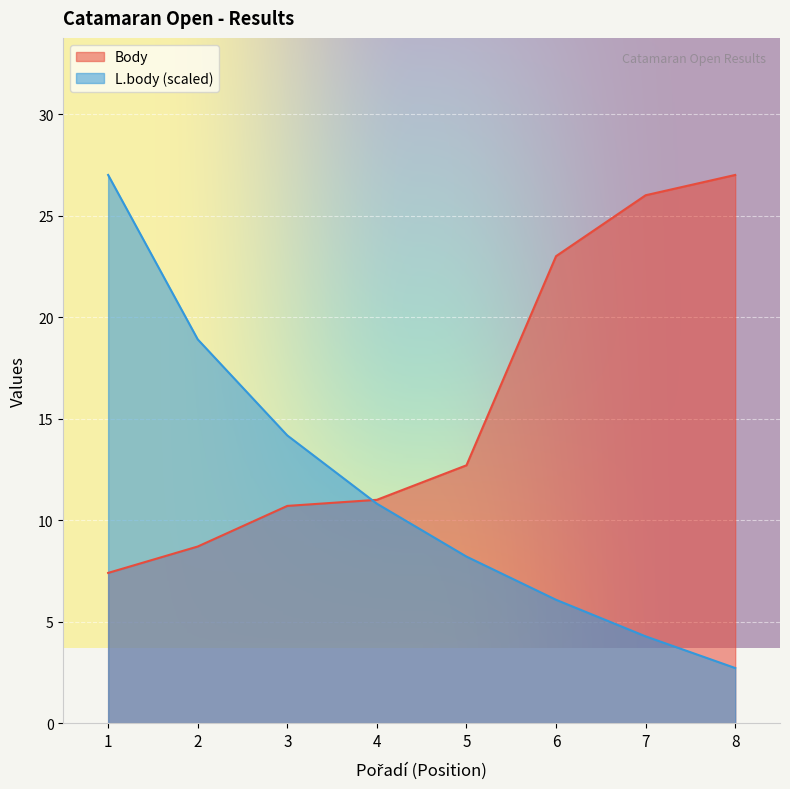

Reading left to right, extract all data points from this chart.

Body: 7.4	8.7	10.7	11.0	12.7	23.0	26.0	27.0
L.body: 27.0	18.9	14.2	10.8	8.2	6.1	4.3	2.7